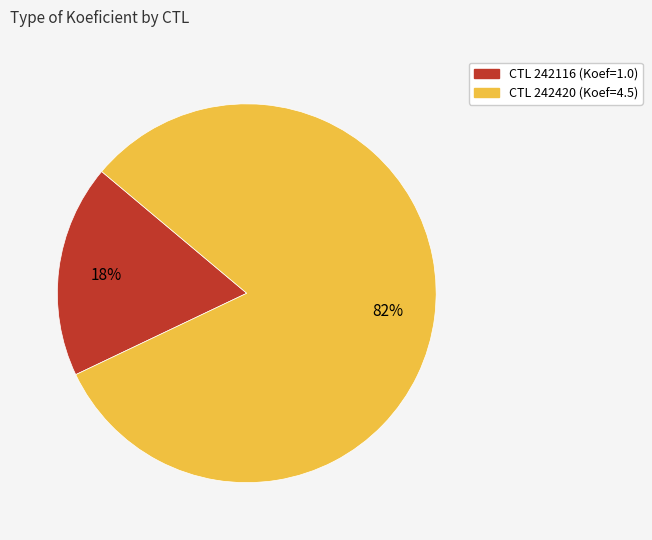

Does any single category account for the majority?

Yes